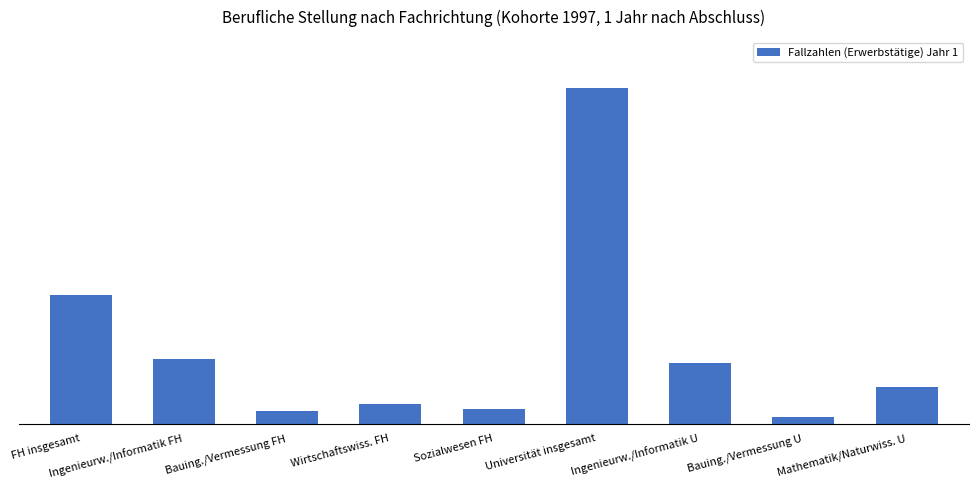

Between Wirtschaftswiss. FH and Bauing./Vermessung FH, which is larger?

Wirtschaftswiss. FH